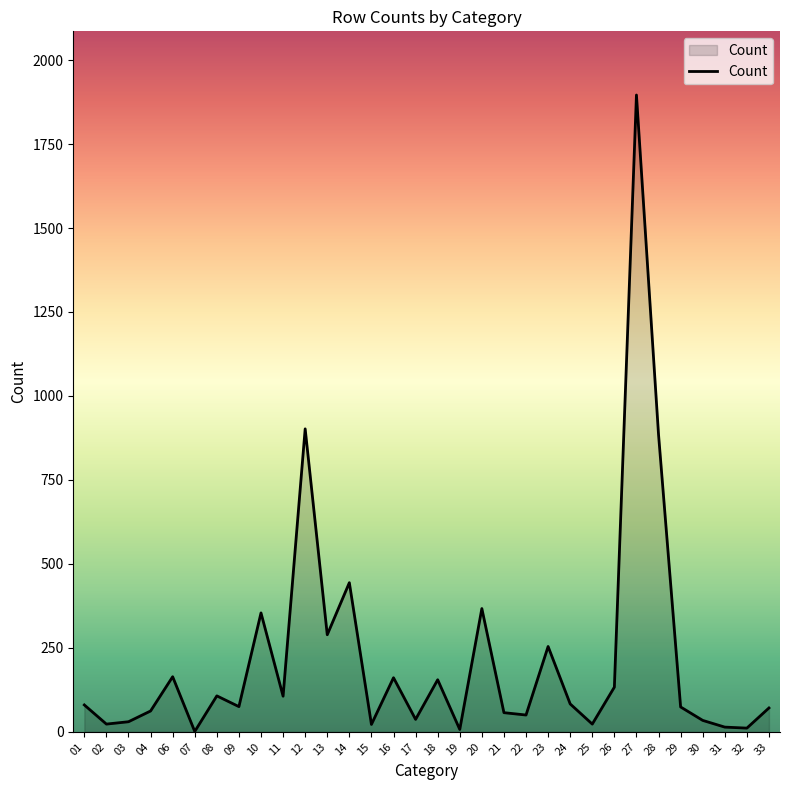

What is the change in value from 10 to 16?

-193